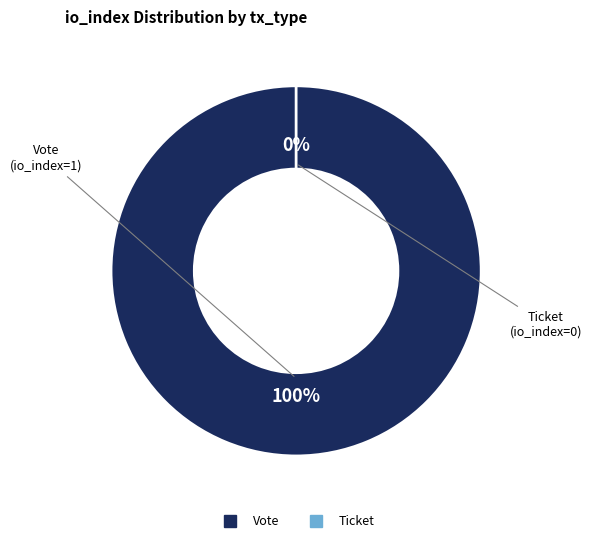

Which category accounts for the majority?

Vote (io_index=1)